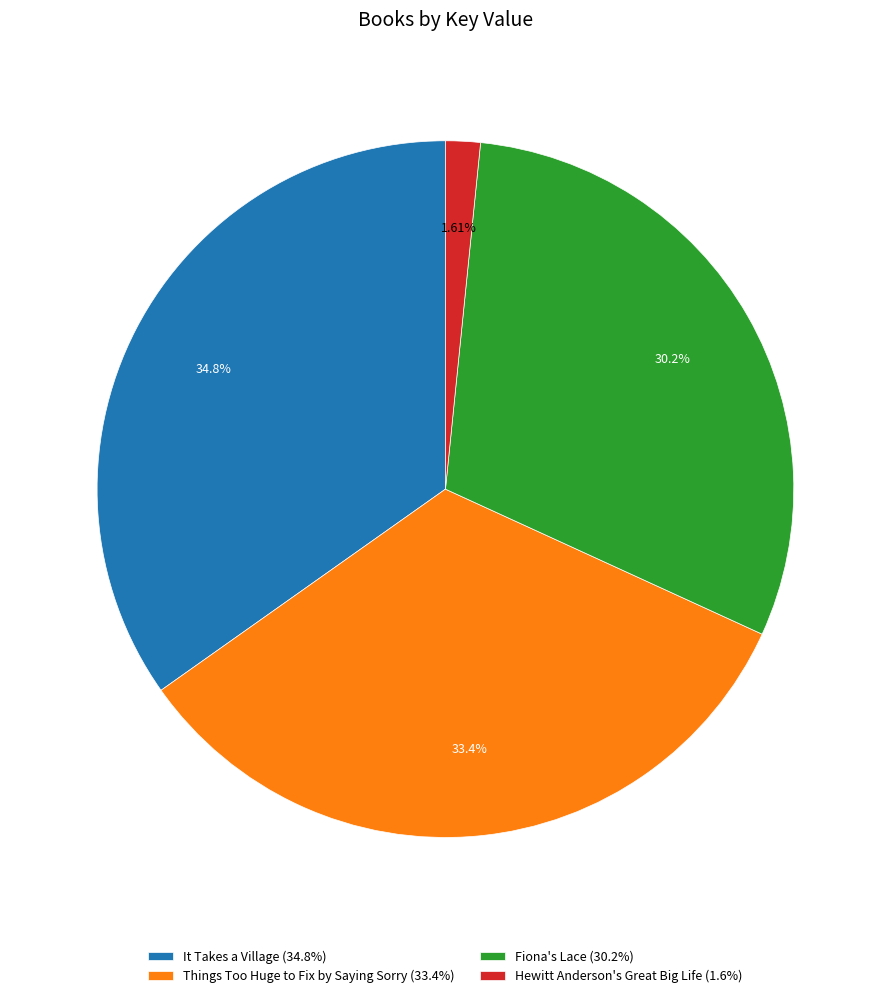

What is the smallest slice in the pie chart?

Hewitt Anderson's Great Big Life